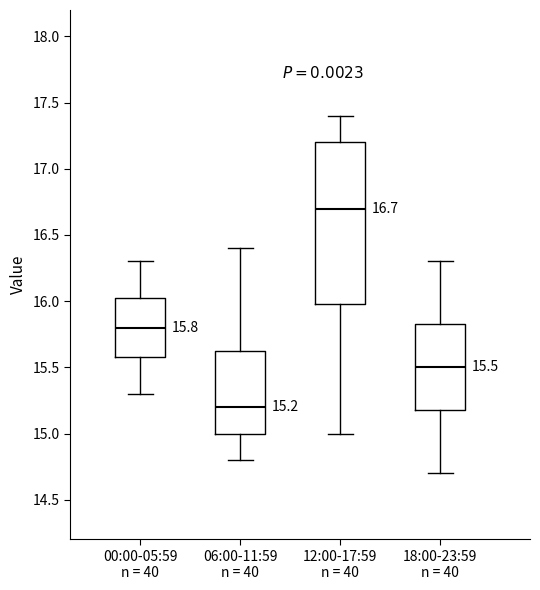

Which box's median line is the highest?

12:00-17:59 n = 40